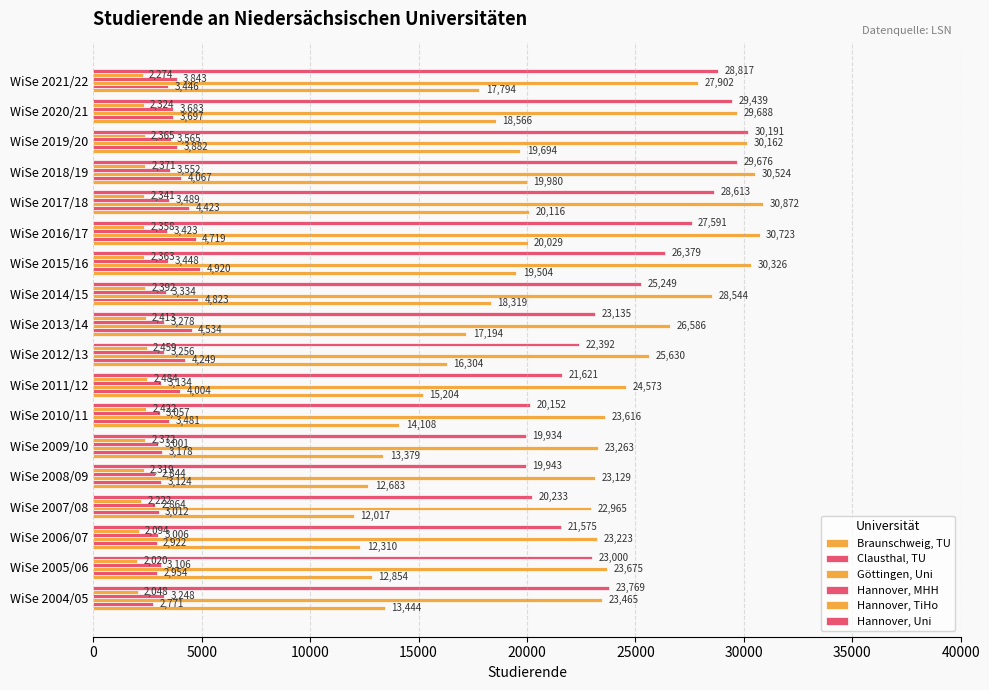

How many data points in Hannover, TiHo are less than 2363?

9